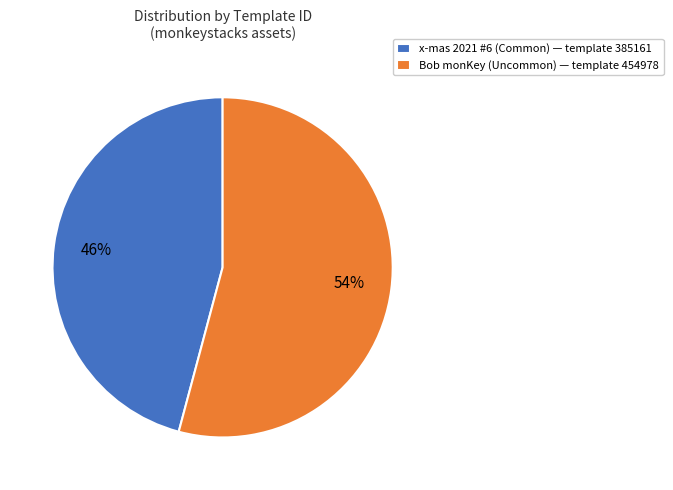

To the nearest percent, what portion does Bob monKey (Uncommon) represent?

54%